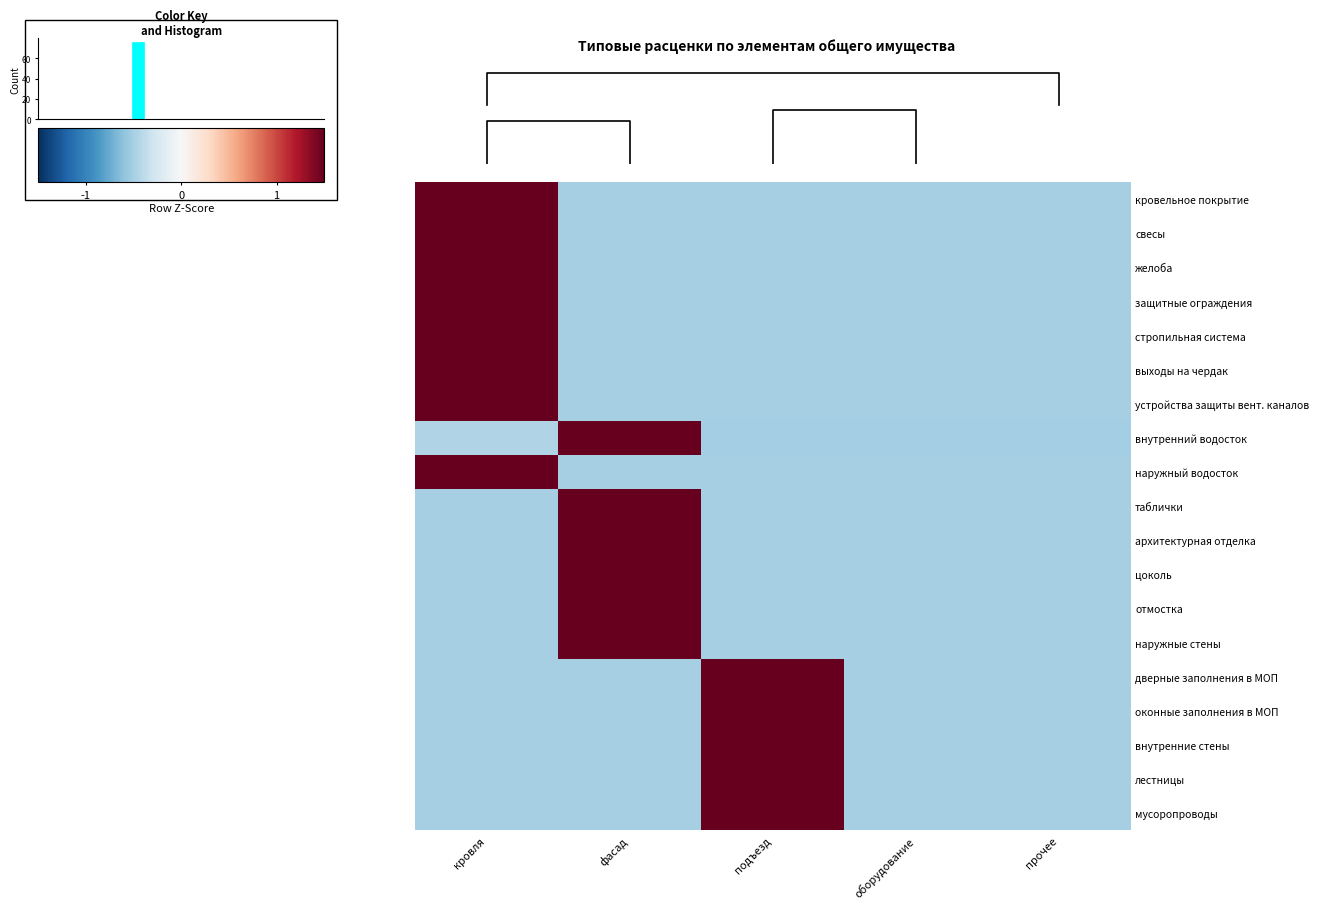

Which category has the lowest value across all series?

подъезд